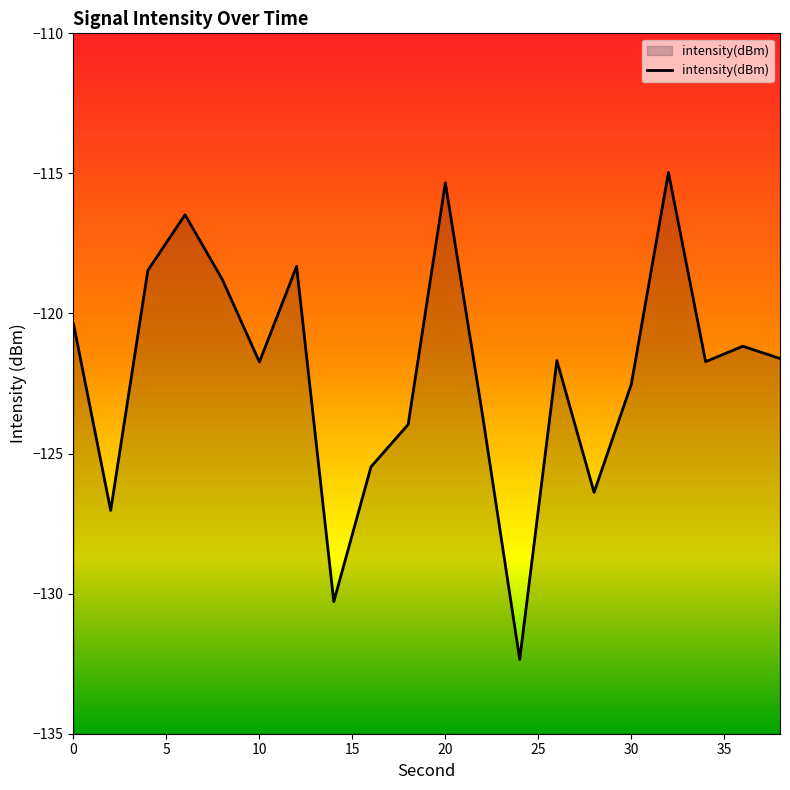

Reading right to left, list all the values displayed in this chart.

-121.6	-121.2	-121.7	-115.0	-122.5	-126.4	-121.7	-132.3	-123.6	-115.3	-124.0	-125.5	-130.3	-118.3	-121.7	-118.8	-116.5	-118.5	-127.0	-120.4